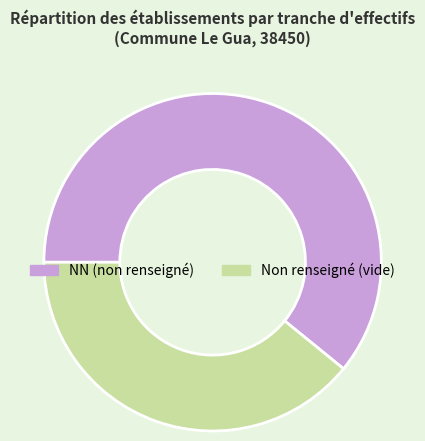

Which category has the smallest portion of the pie?

Non renseigné (vide)